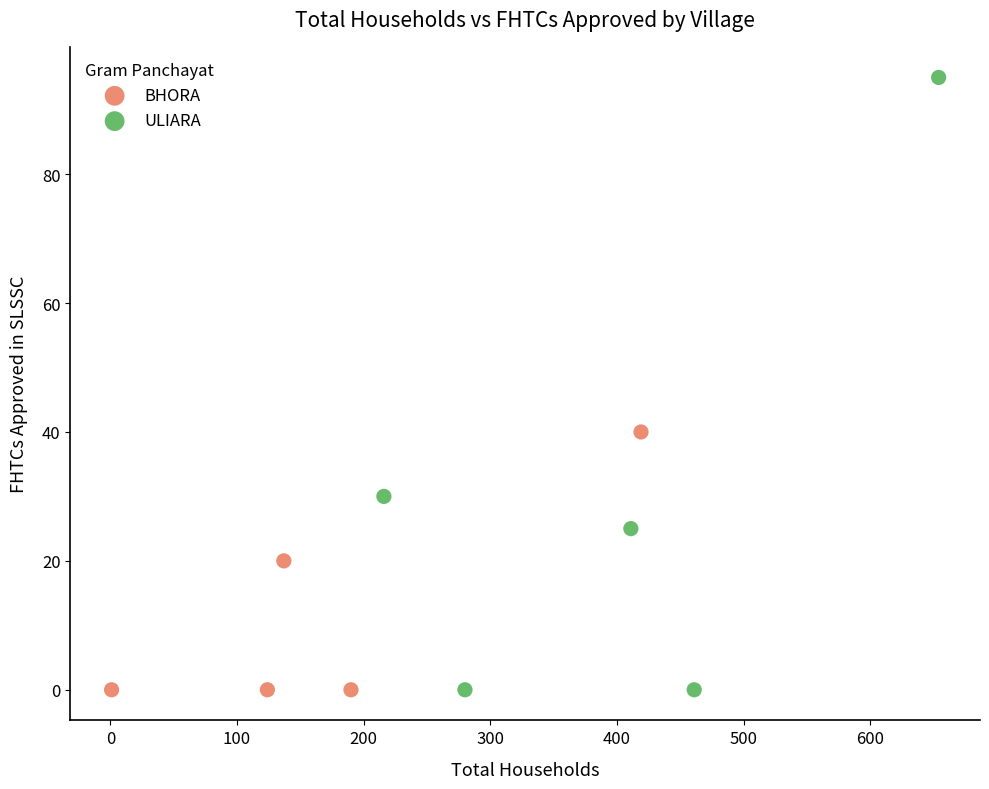

Which series reaches the maximum Y coordinate?

ULIARA